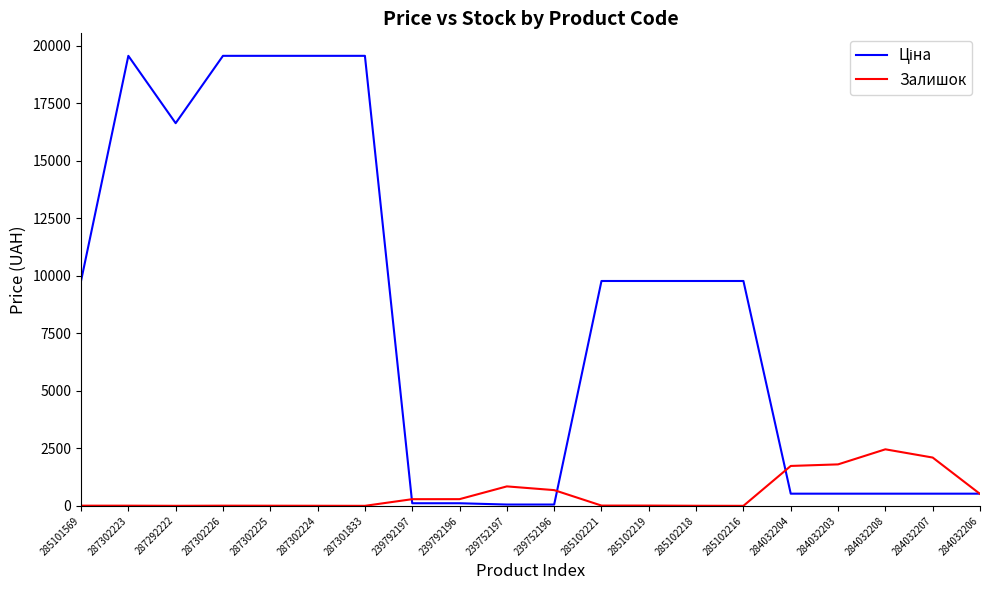

What is the difference between the highest and lowest values at 284032208?

1928.8